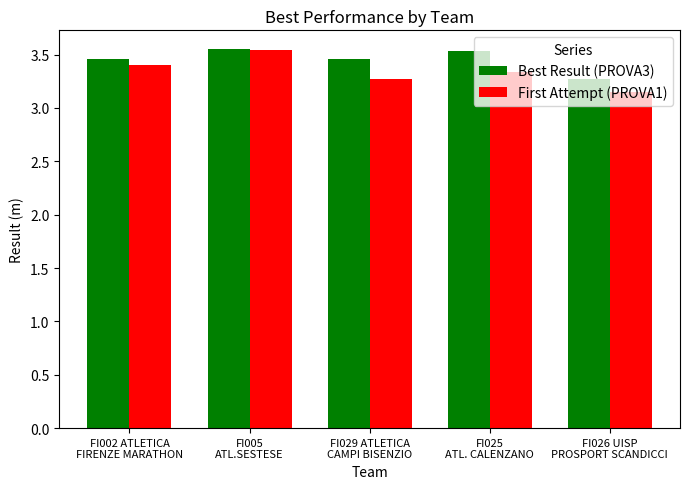

At FI029 ATLETICA
CAMPI BISENZIO, list the series in order from largest to smallest.

Best Result (PROVA3), First Attempt (PROVA1)